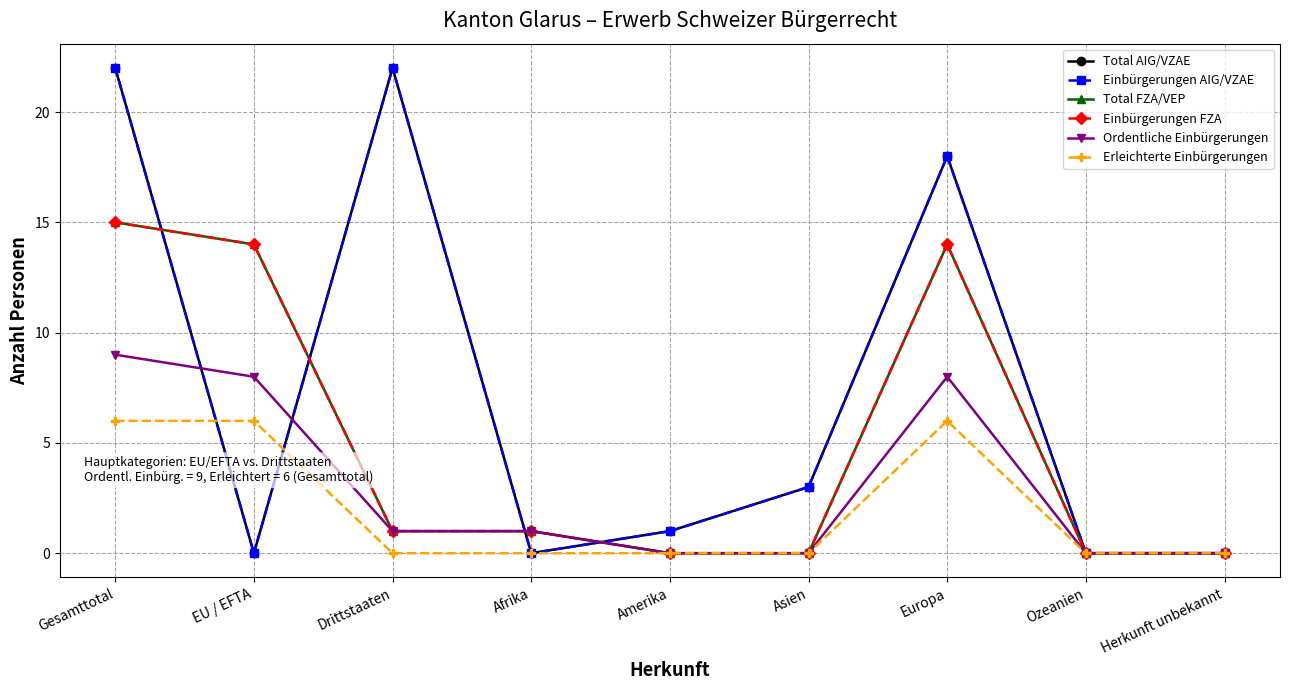

Reading right to left, what are all the values shown in this chart?

Total AIG/VZAE: 0	0	18	3	1	0	22	0	22
Einbürgerungen AIG/VZAE: 0	0	18	3	1	0	22	0	22
Total FZA/VEP: 0	0	14	0	0	1	1	14	15
Einbürgerungen FZA: 0	0	14	0	0	1	1	14	15
Ordentliche Einbürgerungen: 0	0	8	0	0	1	1	8	9
Erleichterte Einbürgerungen: 0	0	6	0	0	0	0	6	6